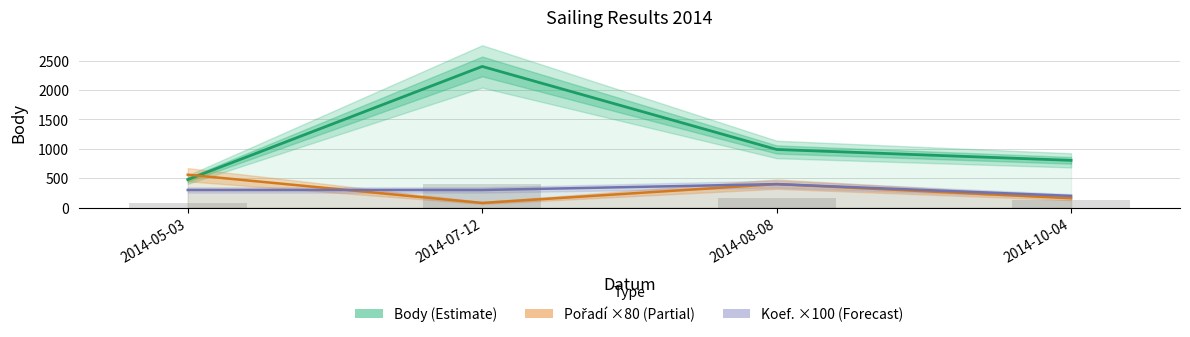

What is the smallest value displayed?

80